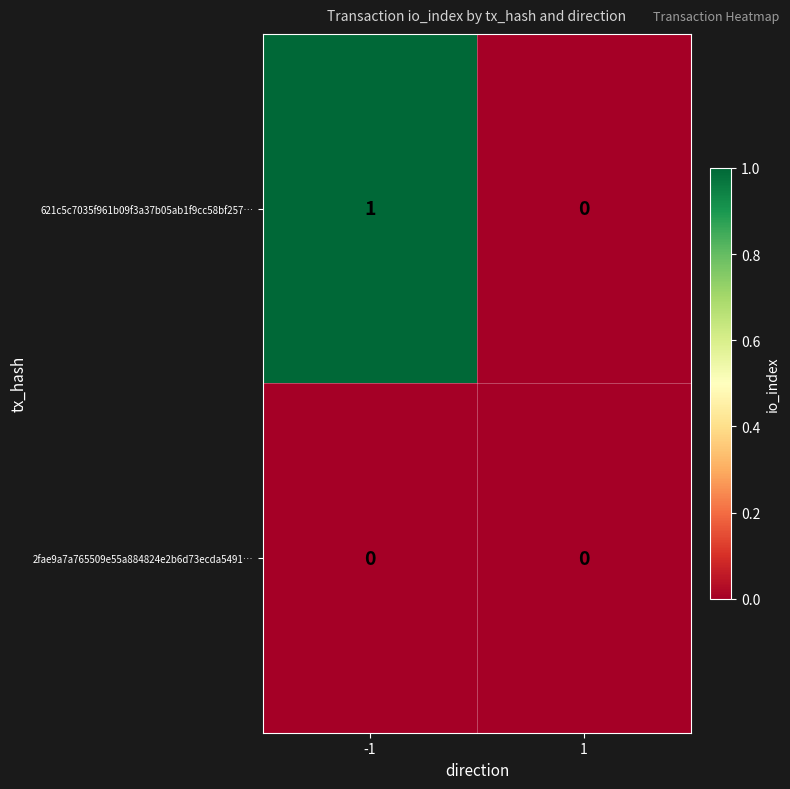

What is the difference between the highest and lowest values at -1?

1